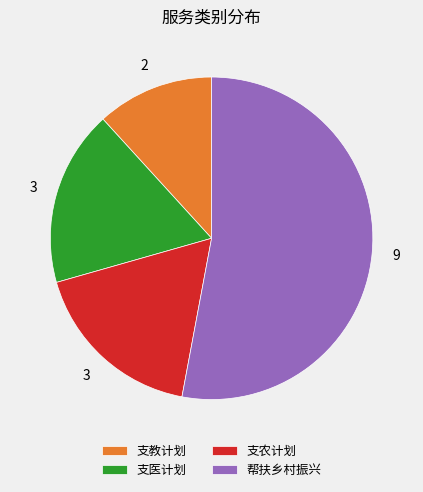

Is the sum of 帮扶乡村振兴 and 支医计划 greater than half?

Yes